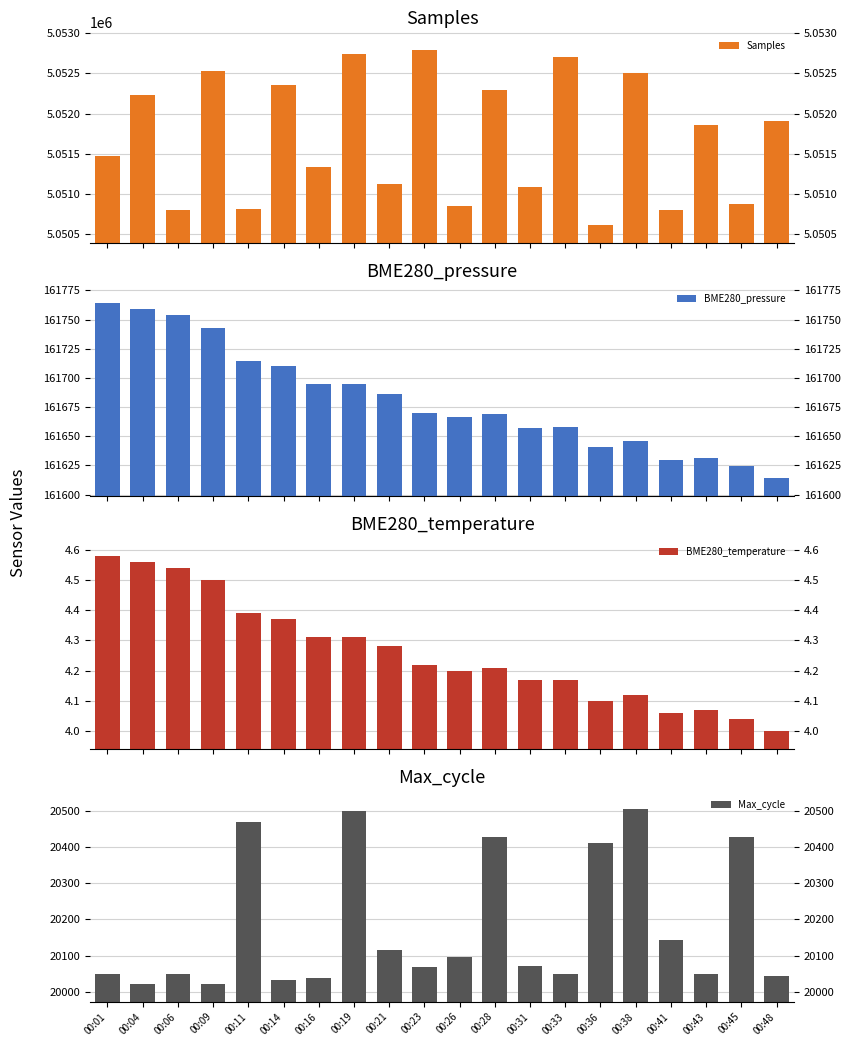

What is the difference between the BME280_pressure values at 00:14 and 00:11?

4.1